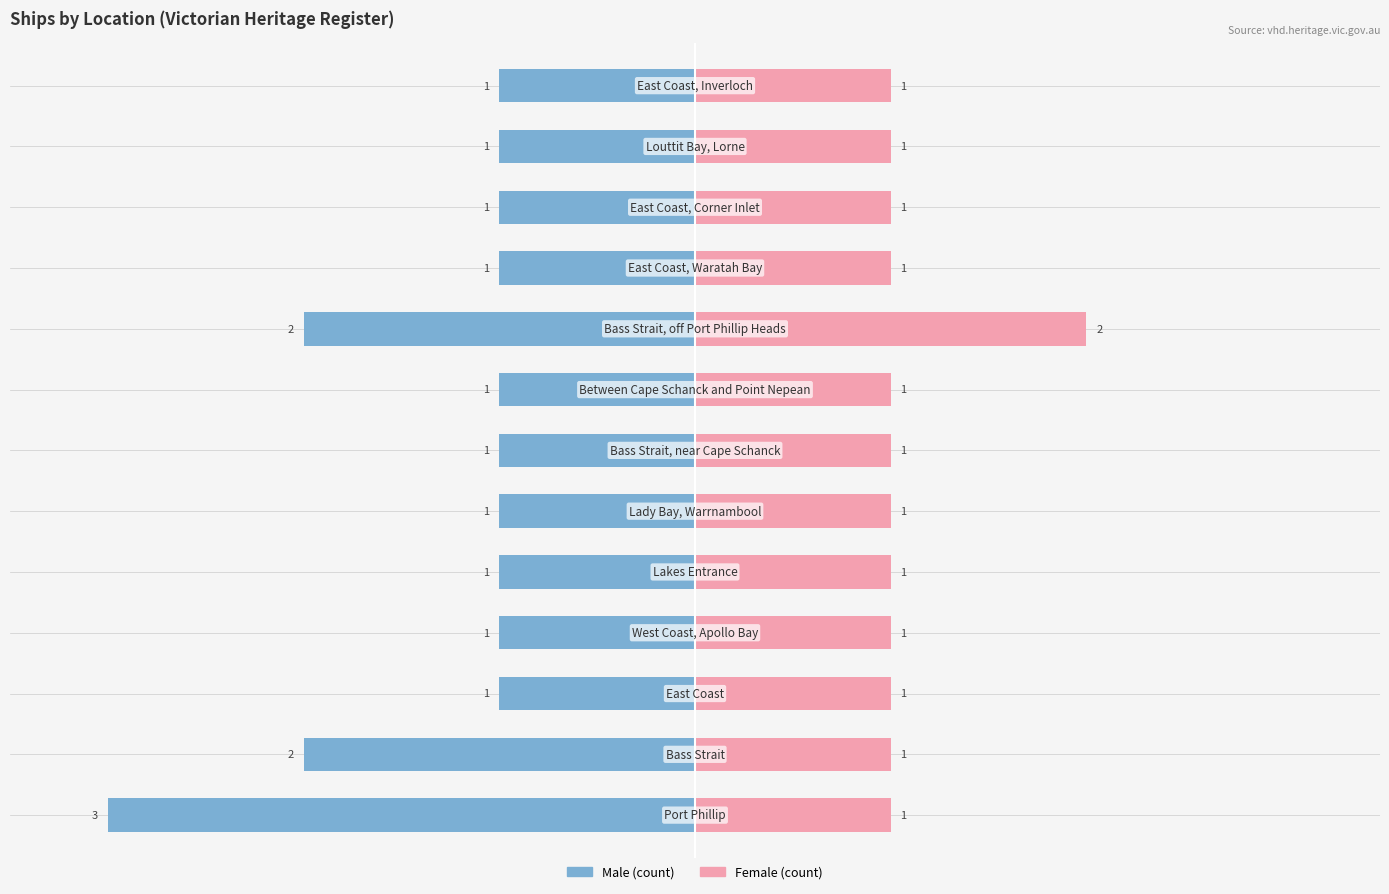

What is the sum of all Male values?

-17